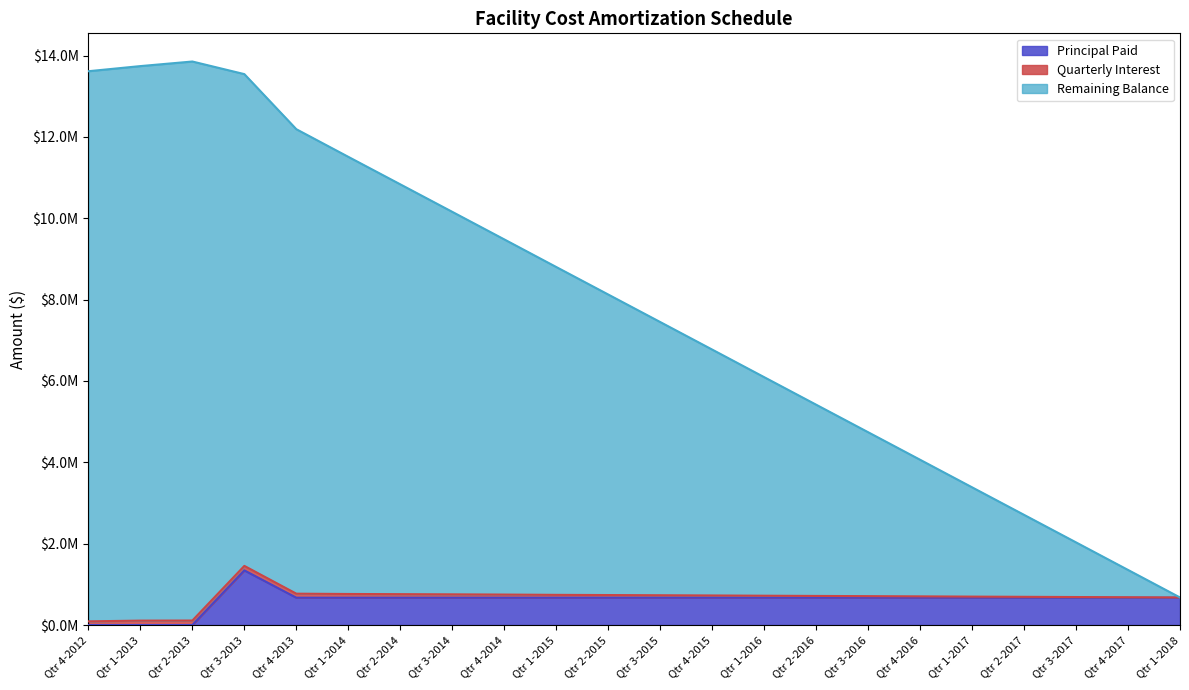

At how many categories does at least one series exceed 11178826?

6